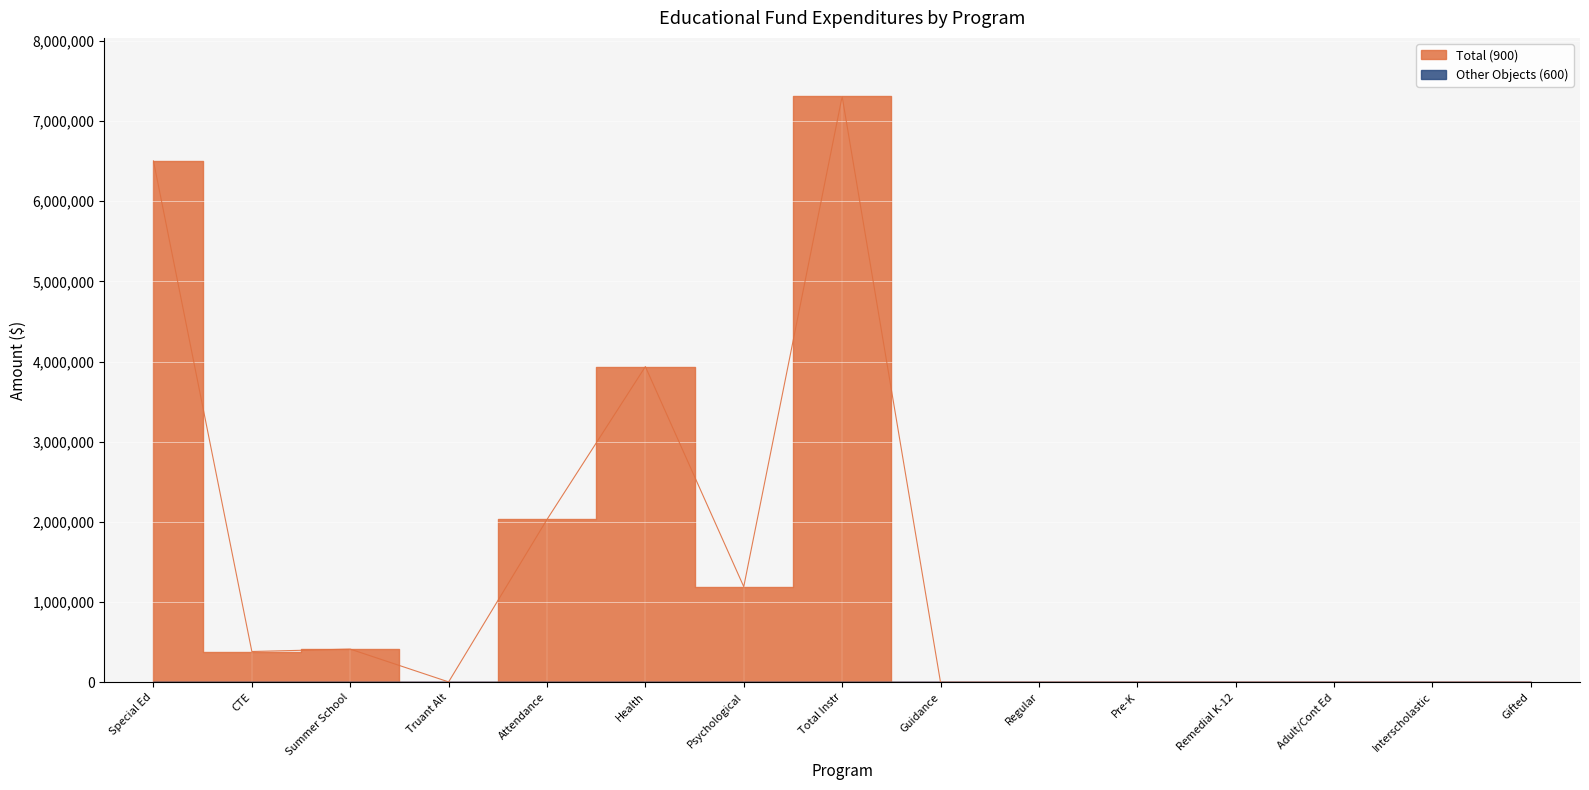

Reading left to right, list all the values displayed in this chart.

6501037	384175	414087	5151	2030202	3936667	1192284	7304450	0	0	0	0	0	0	0